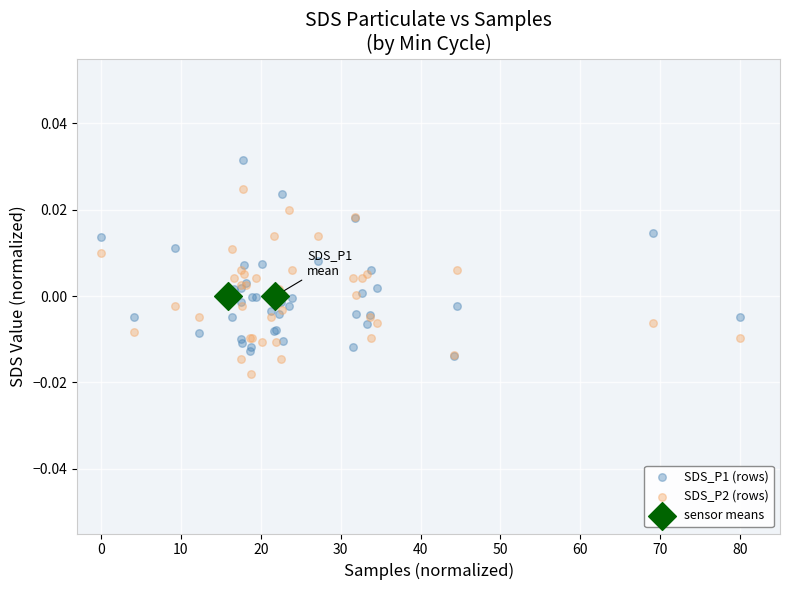

What are all the series names shown in the legend?

SDS_P1 (rows), SDS_P2 (rows), sensor means